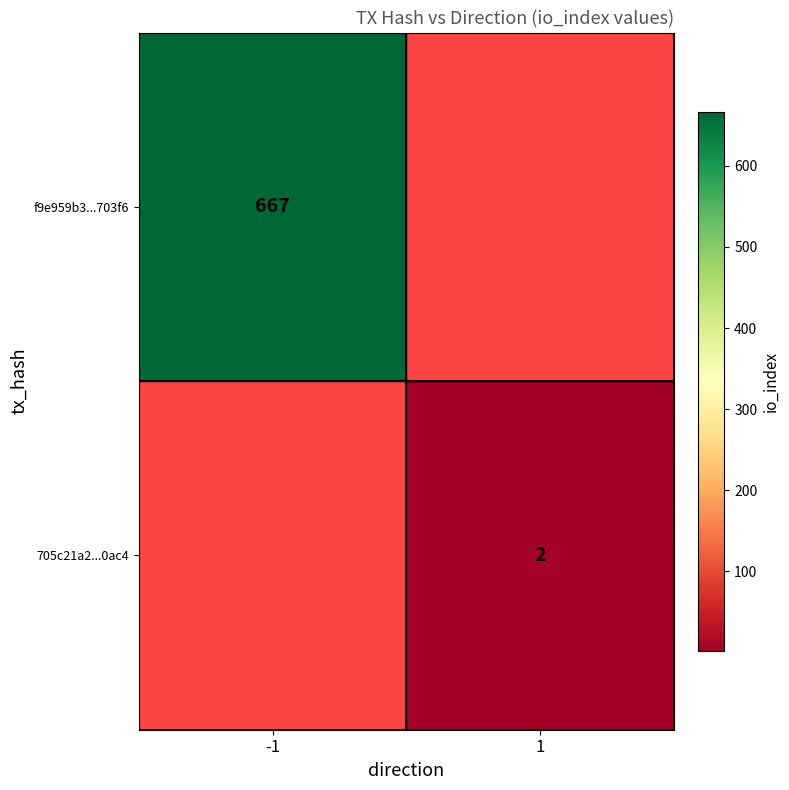

Is it true that 705c21a2...0ac4 equals 1 at 1?

False